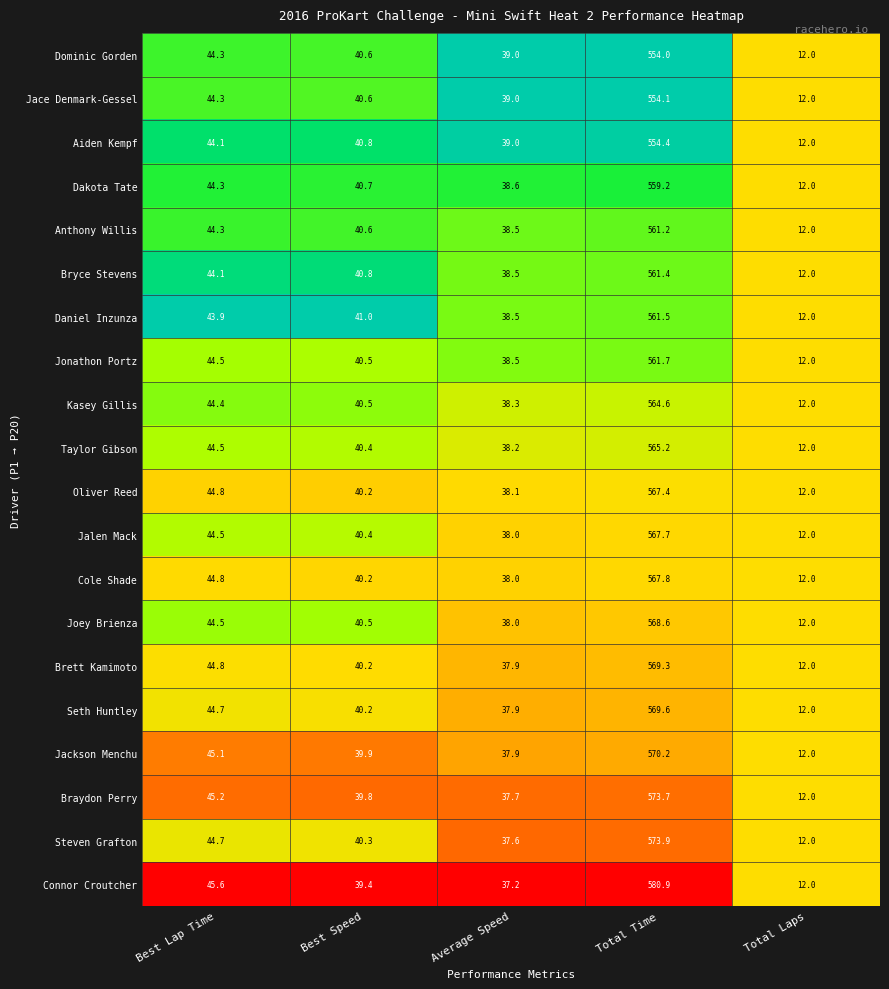

Which series has the largest range (max minus min)?

Connor Croutcher